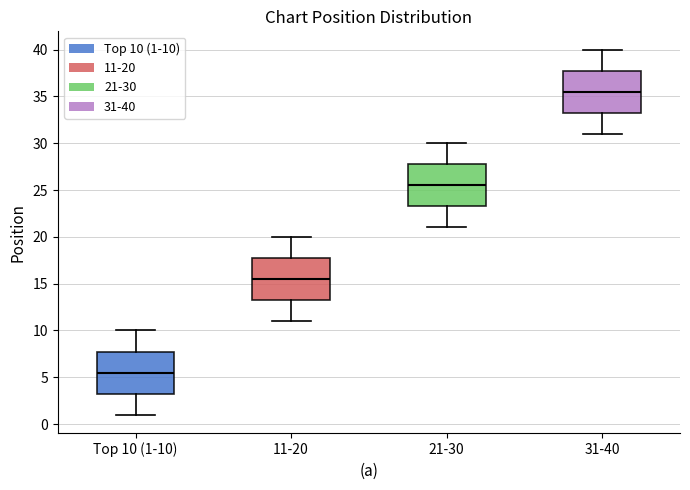

Which box has the lowest median line?

Top 10 (1-10)